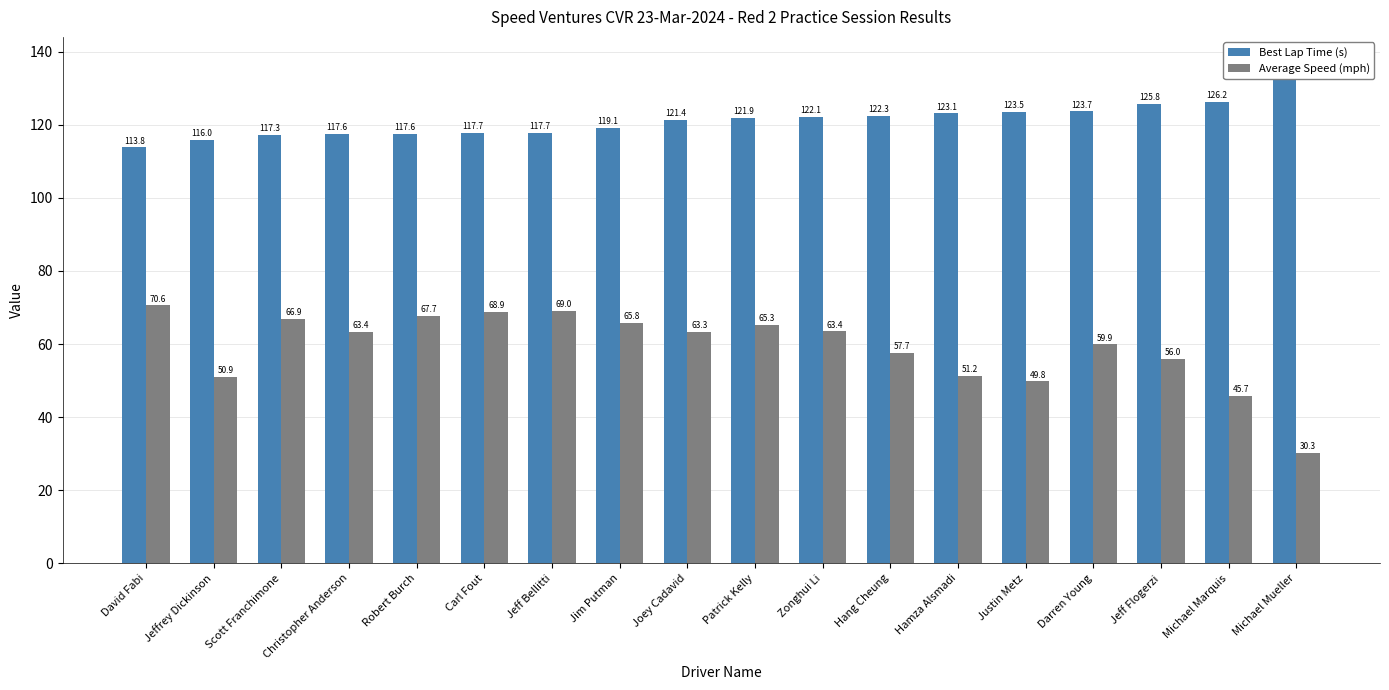

Rank the series by their maximum value, from lowest to highest.

Average Speed (mph), Best Lap Time (s)